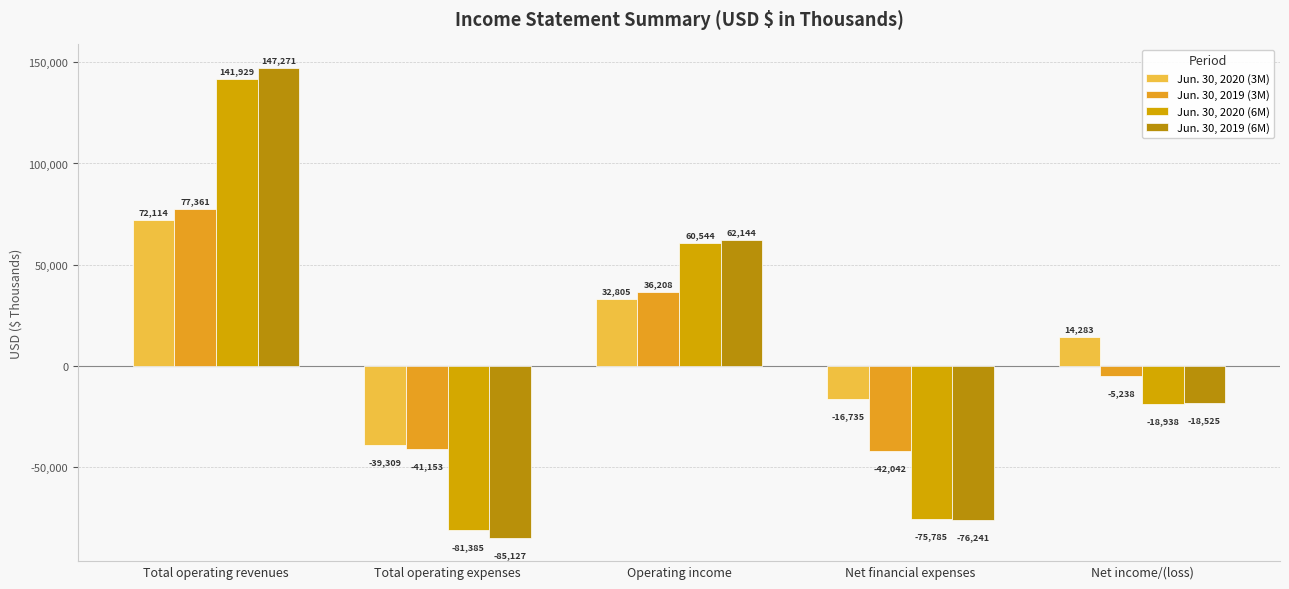

Which series has the widest spread of values?

Jun. 30, 2019 (6M)